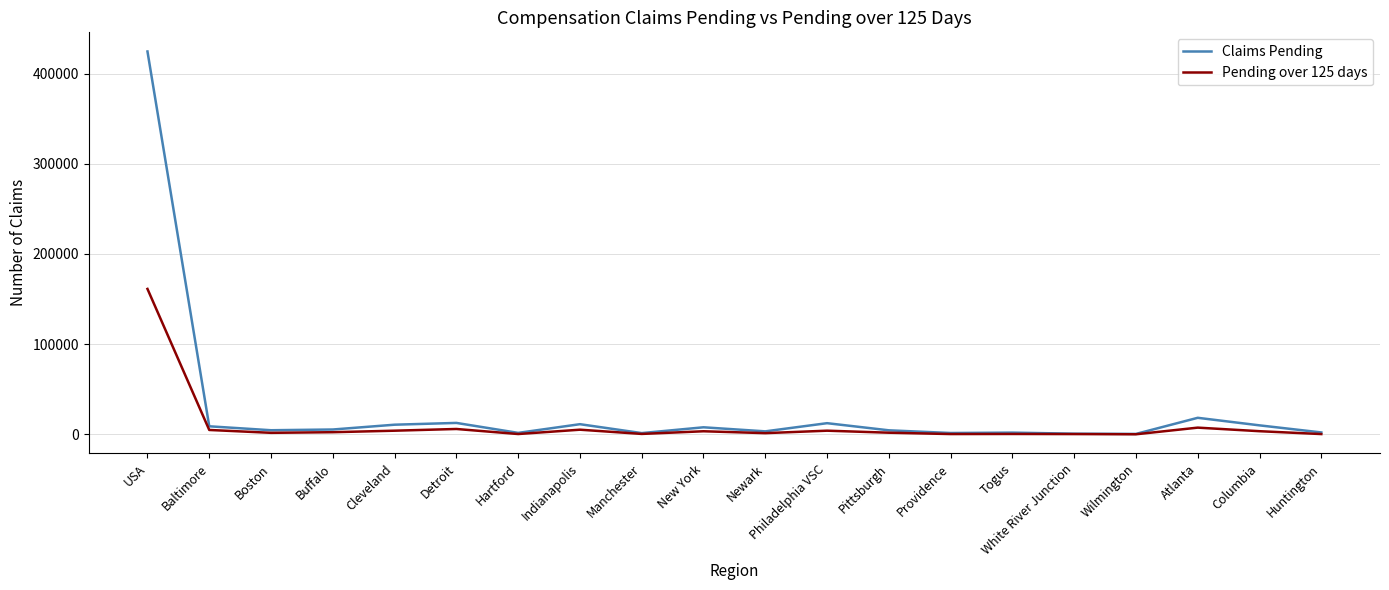

Does the chart display data point markers on the line(s)?

No